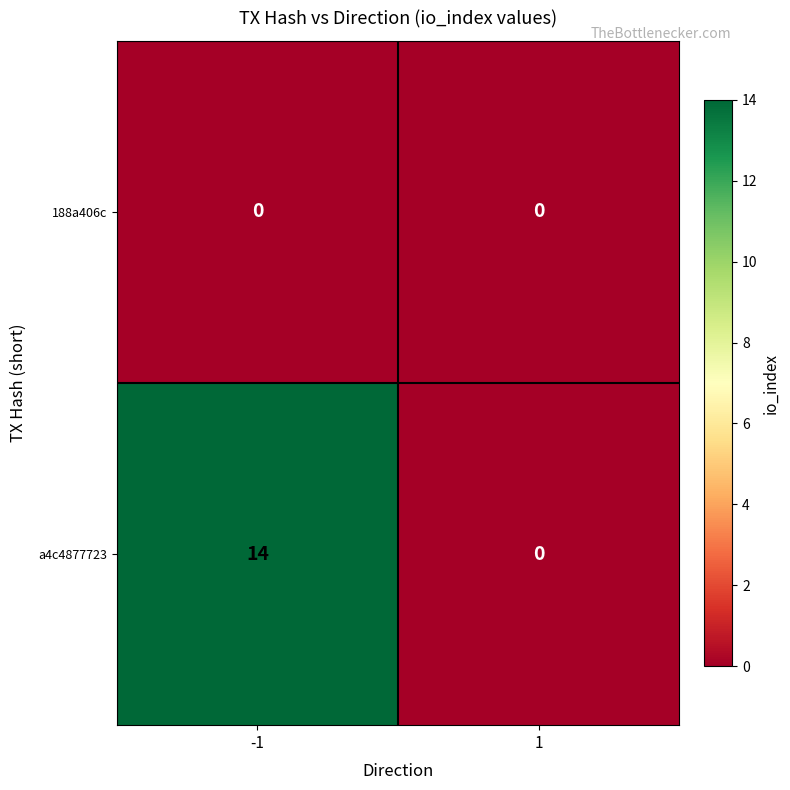

What is the total value across all series at -1?

14